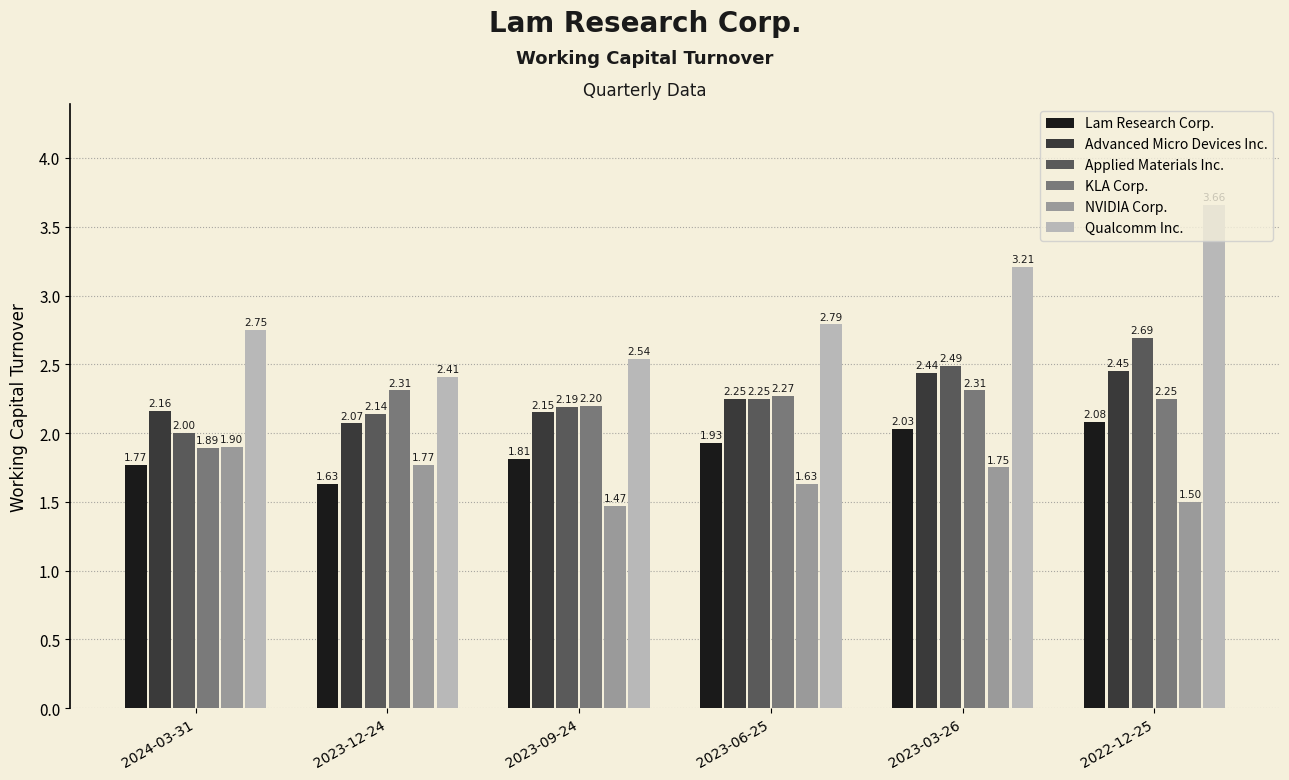

What is the sum of all Qualcomm Inc. values?

17.4